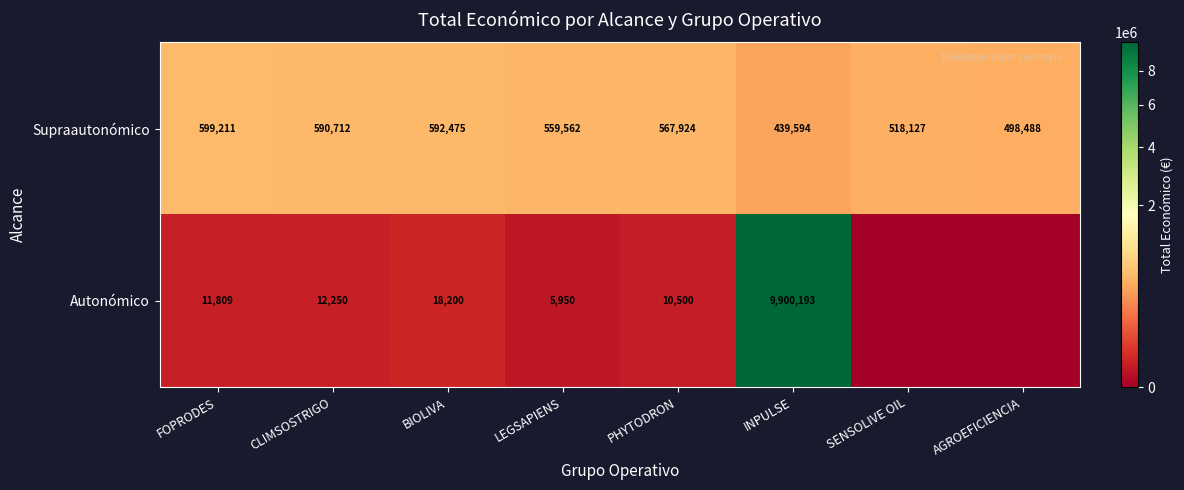

Which category has the highest value across all series?

INPULSE